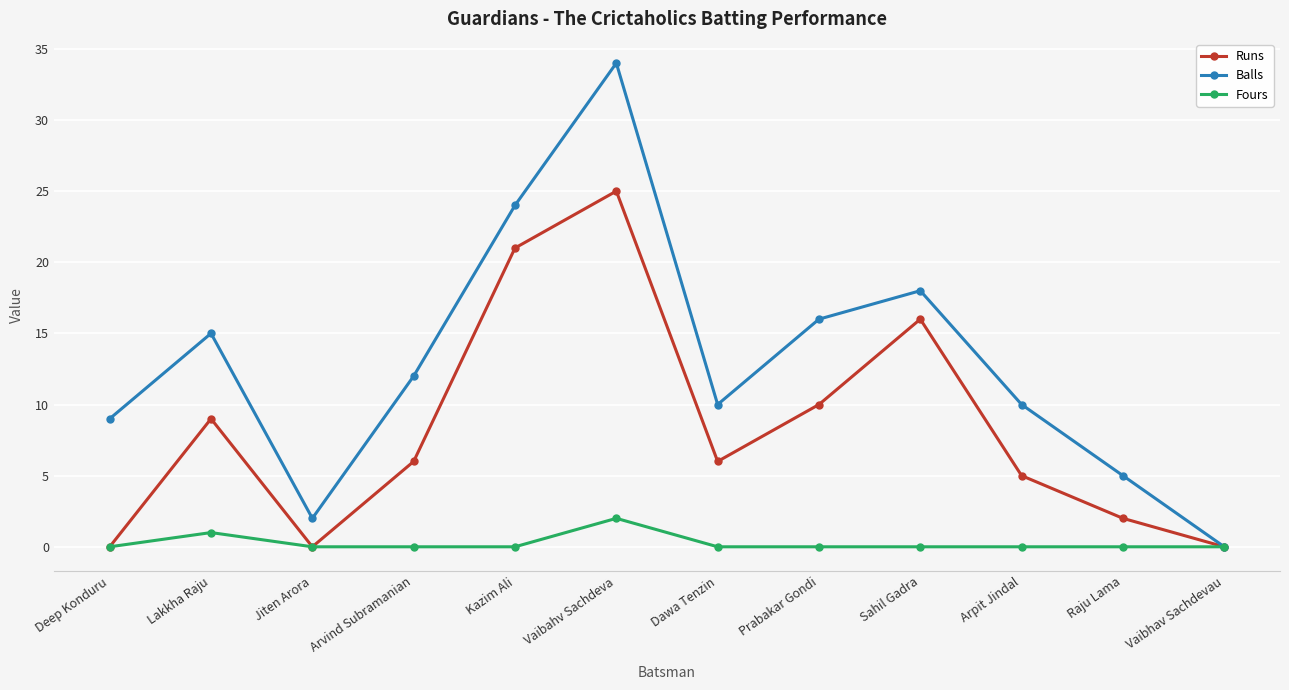

At Vaibahv Sachdeva, list the series in order from largest to smallest.

Balls, Runs, Fours